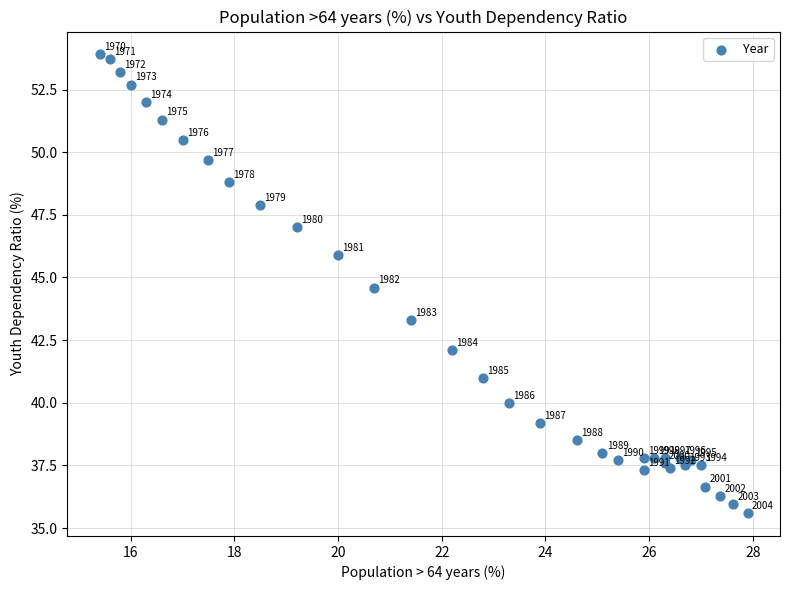

What Y value in the scatter plot is closest to 44?

44.6